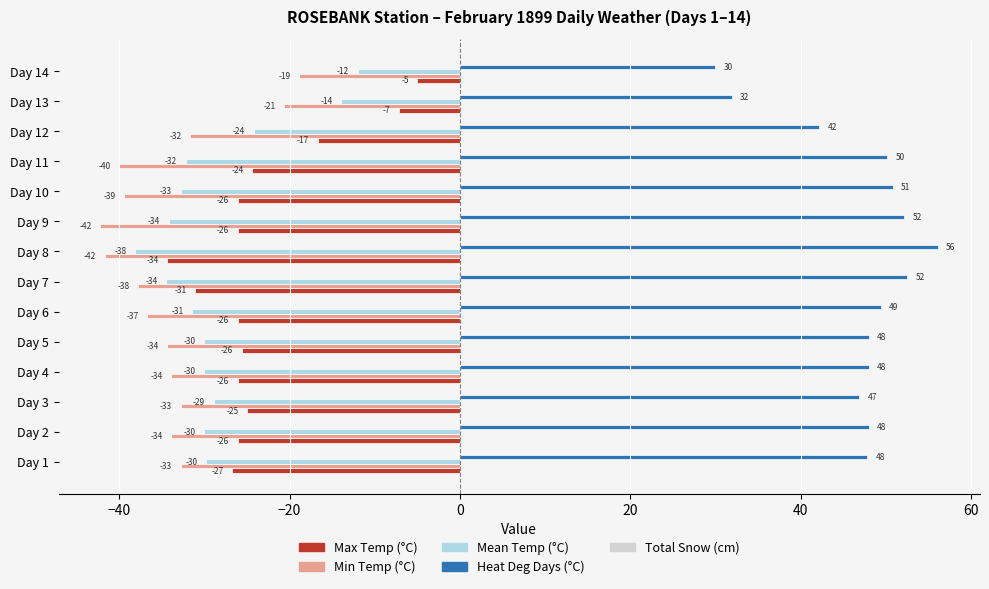

At which category does the chart reach its peak across all series?

Day 8